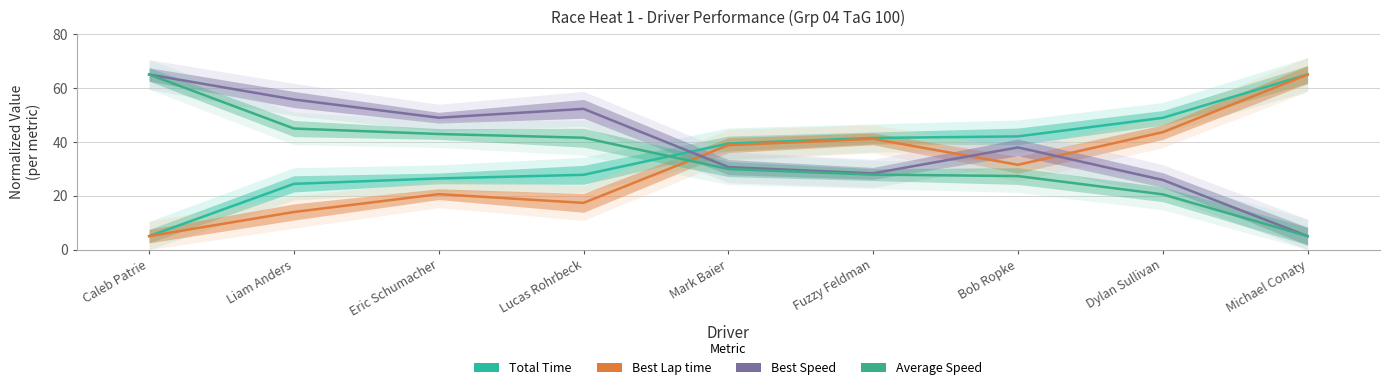

Reading left to right, what are all the values shown in this chart?

Total Time: 5.0	24.4	26.4	27.8	39.4	41.5	42.0	48.9	65.0
Best Lap time: 5.0	14.0	20.6	17.3	38.8	41.1	31.5	43.6	65.0
Best Speed: 65.0	55.7	49.0	52.2	30.6	28.3	37.9	25.9	5.0
Average Speed: 65.0	44.9	42.9	41.5	29.9	27.8	27.3	20.5	5.0